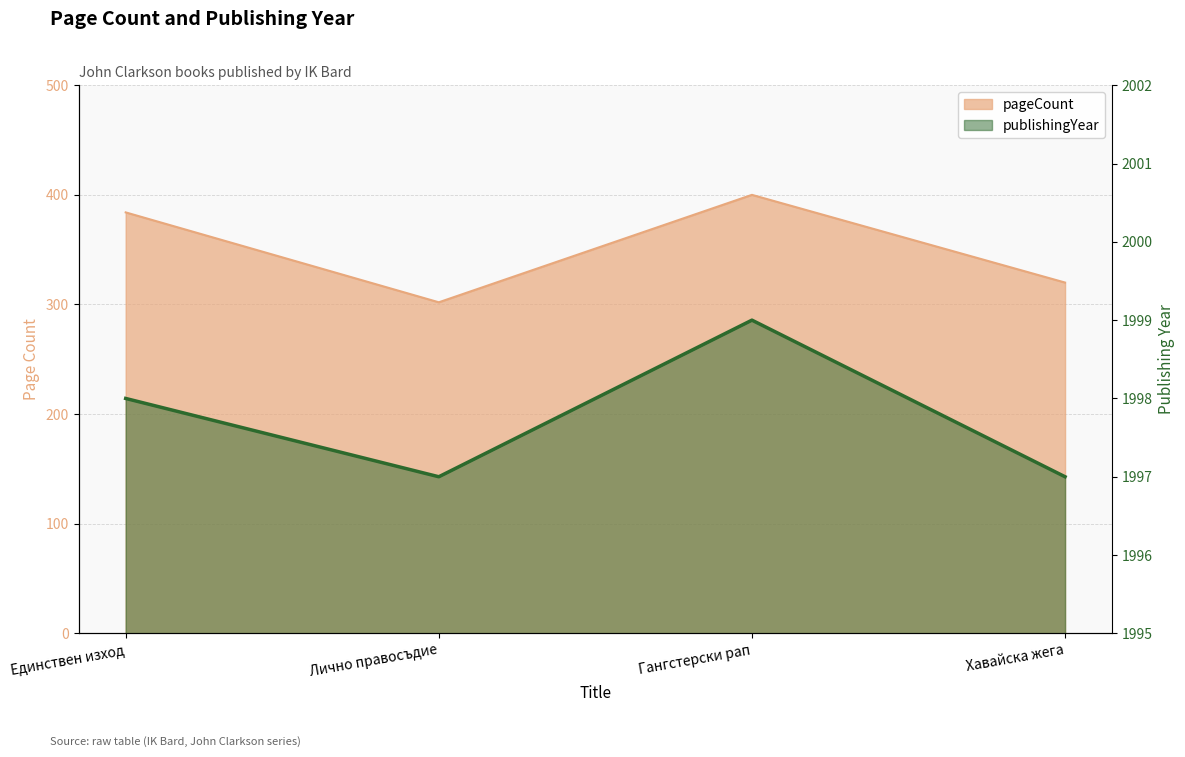

Does the chart have visible grid lines?

Yes